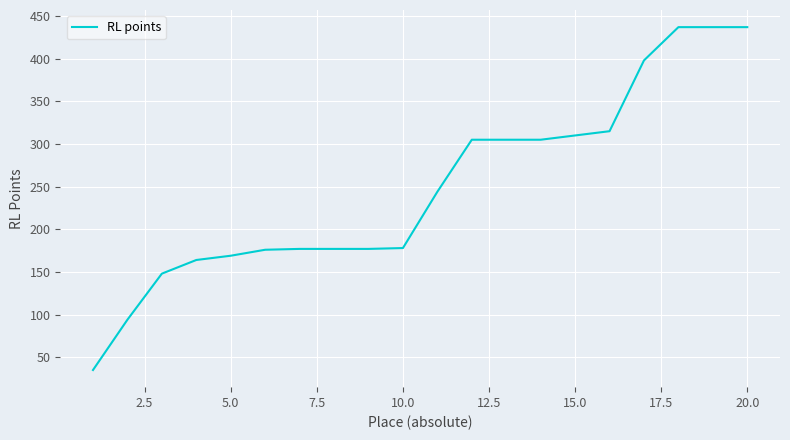

What is the difference between the maximum and minimum values?

402